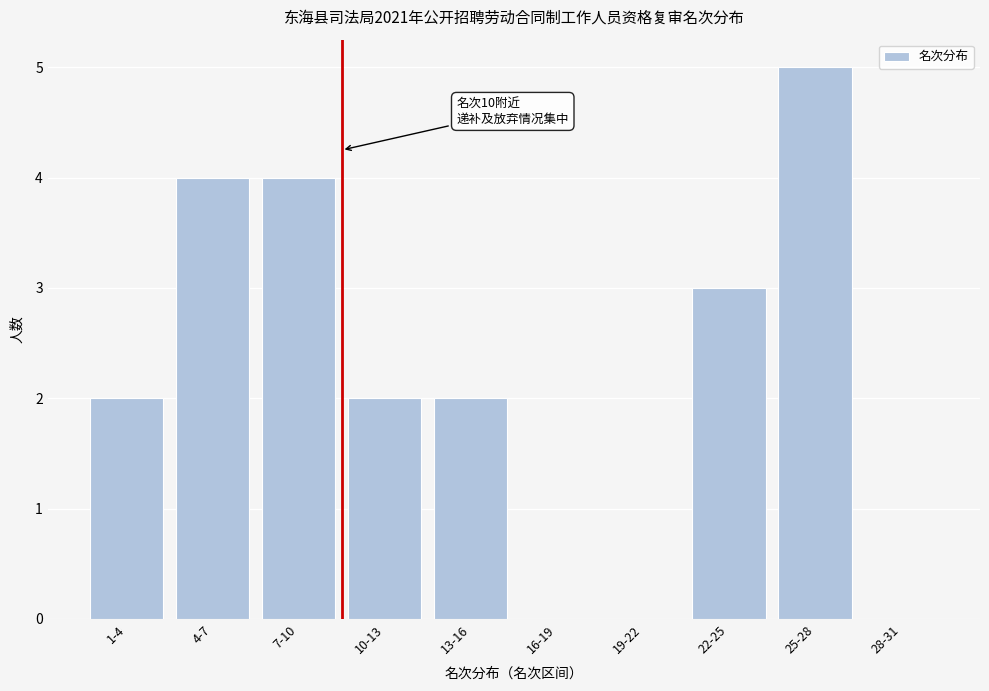

Reading left to right, list all the values displayed in this chart.

1-4=2	4-7=4	7-10=4	10-13=2	13-16=2	16-19=0	19-22=0	22-25=3	25-28=5	28-31=0